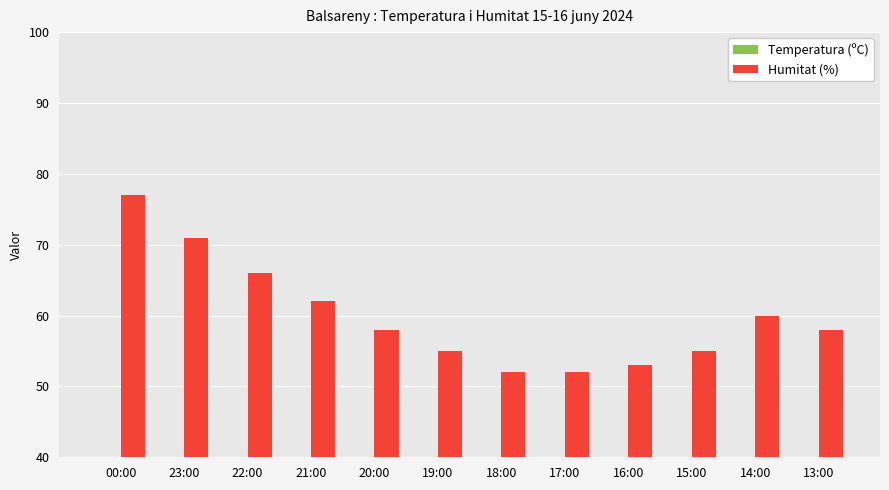

Is it true that Temperatura (ºC) equals 31.2 at 22:00?

False